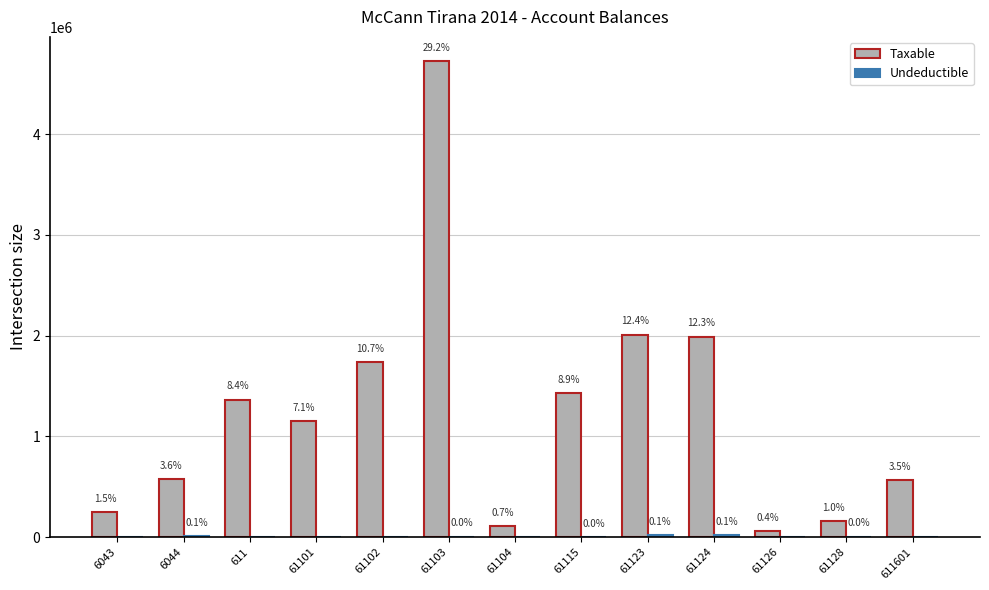

What is the sum of the Taxable values at 61124 and 61128?

2149852.2